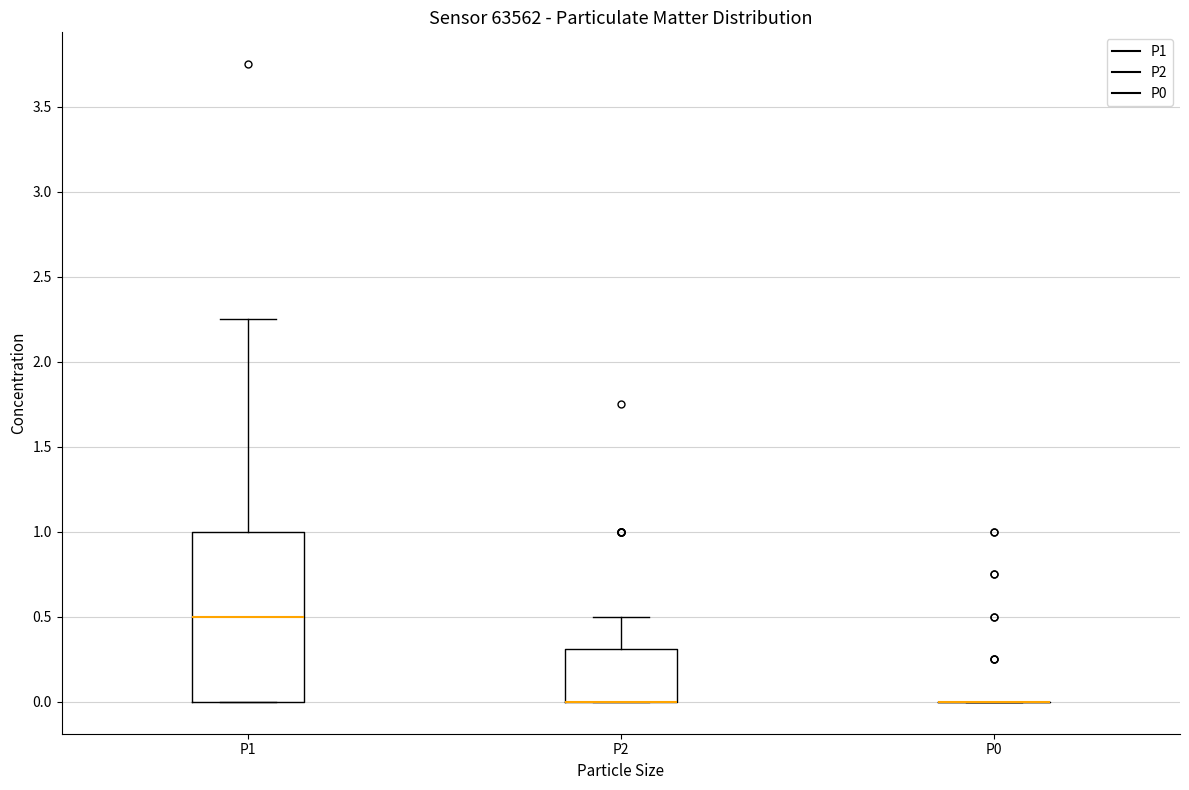

Reading left to right, transcribe this box plot: for each box, give where its median line is, the range the box spans, and where its two whiskers end, as read against the y-axis. The values are not printed on the chart, so give them approximately, as read against the axis.

P1: median 0.50, box 0.00 to 1.00, whiskers 0.00 to 2.25
P2: median 0.00 (drawn on the box's lower edge), box 0.00 to 0.30, whiskers 0.00 to 0.50
P0: box collapsed to a line at 0.00, whiskers 0.00 to 0.00